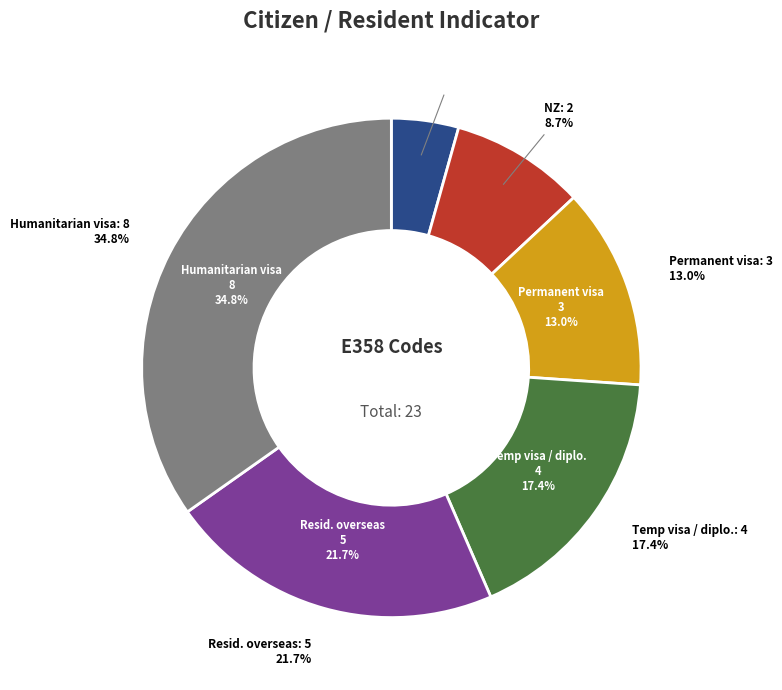

To the nearest percent, what is the difference between the Aust and NZ slice percentages?

4%